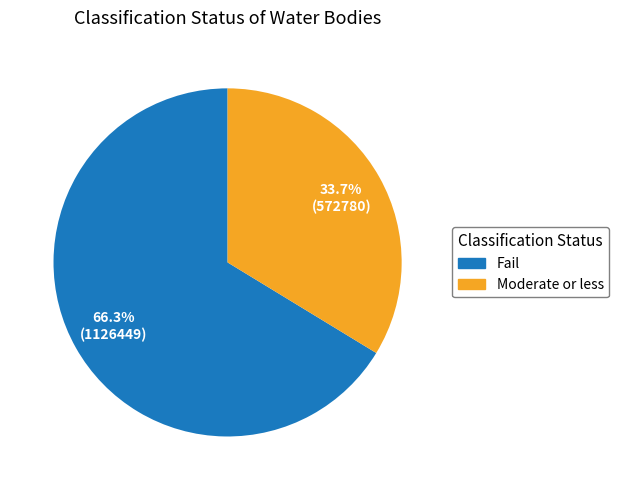

How many slices are in this pie chart?

2